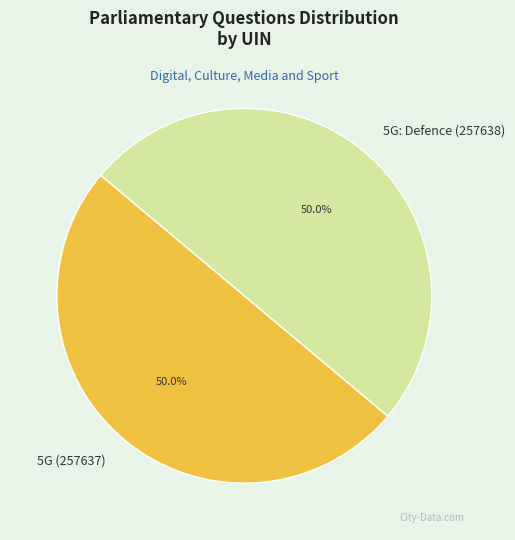

What is the ratio of the value at 5G: Defence (257638) to the value at 5G (257637)?

1.0